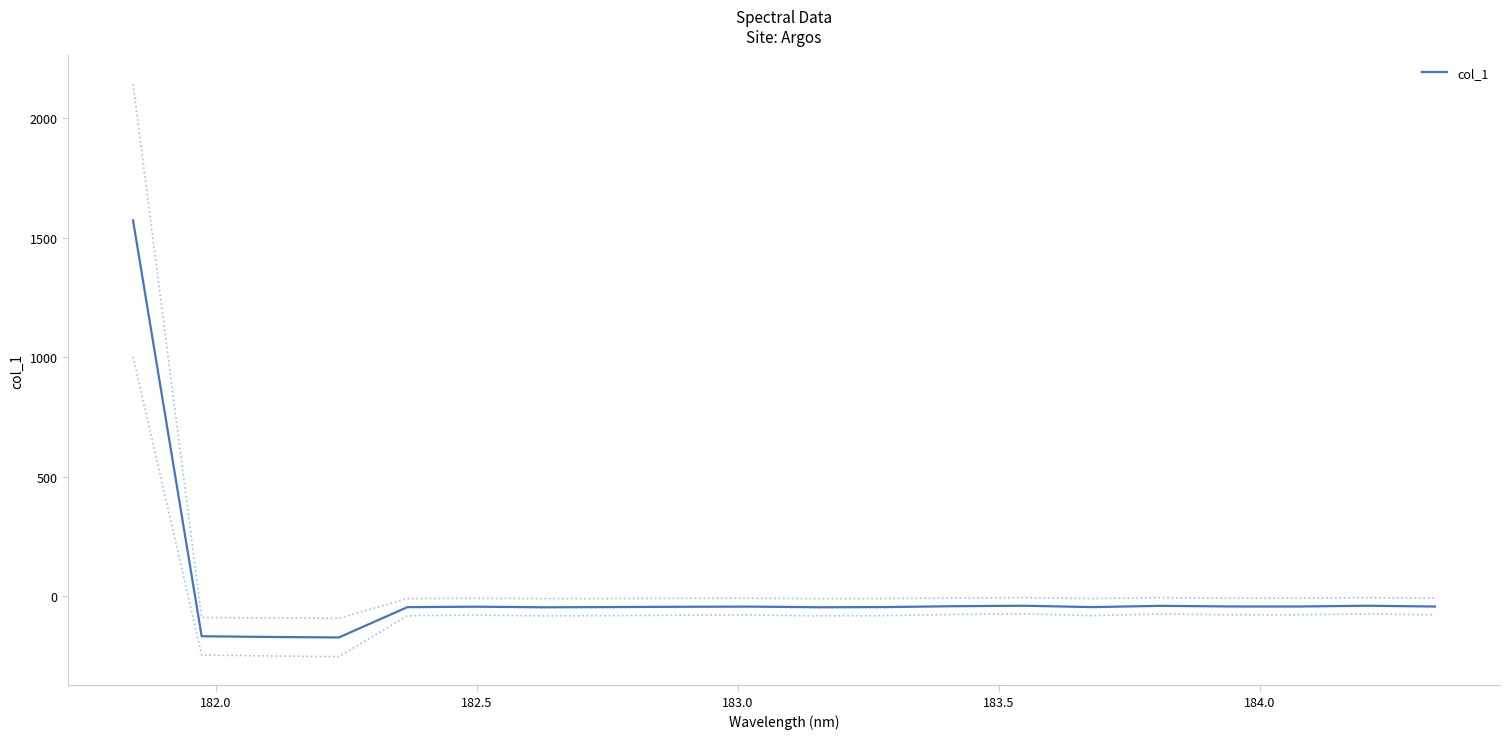

How many lines are shown in the chart?

1